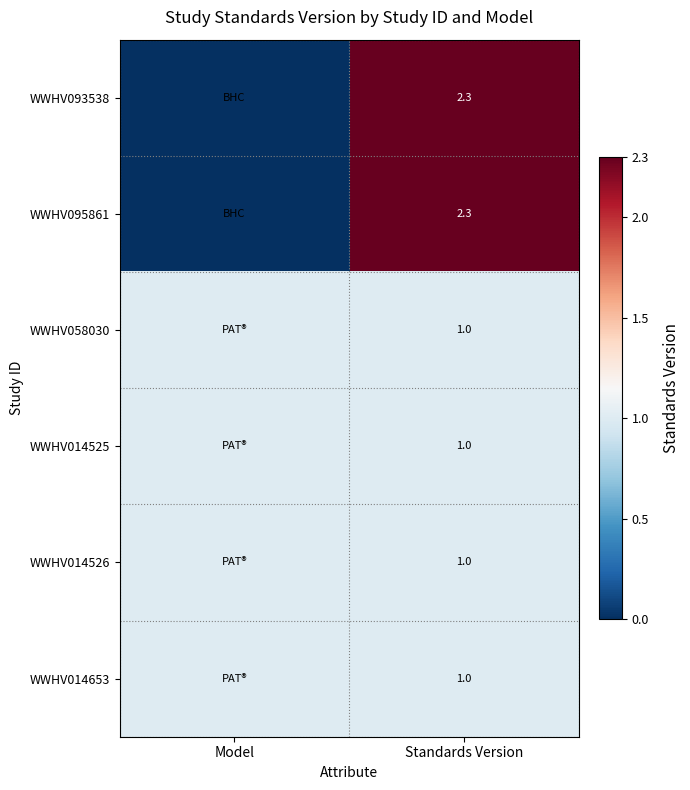

Between Model and Standards Version, which is larger?

Standards Version